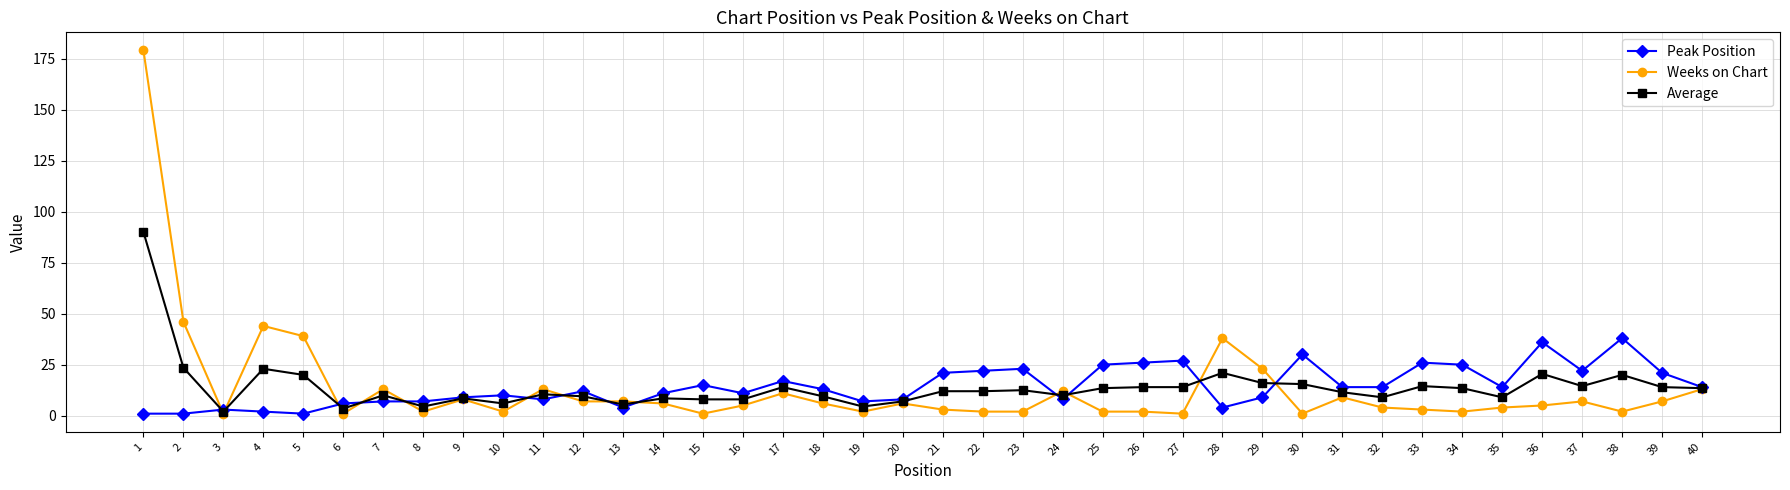

Which series has the largest range (max minus min)?

Weeks on Chart